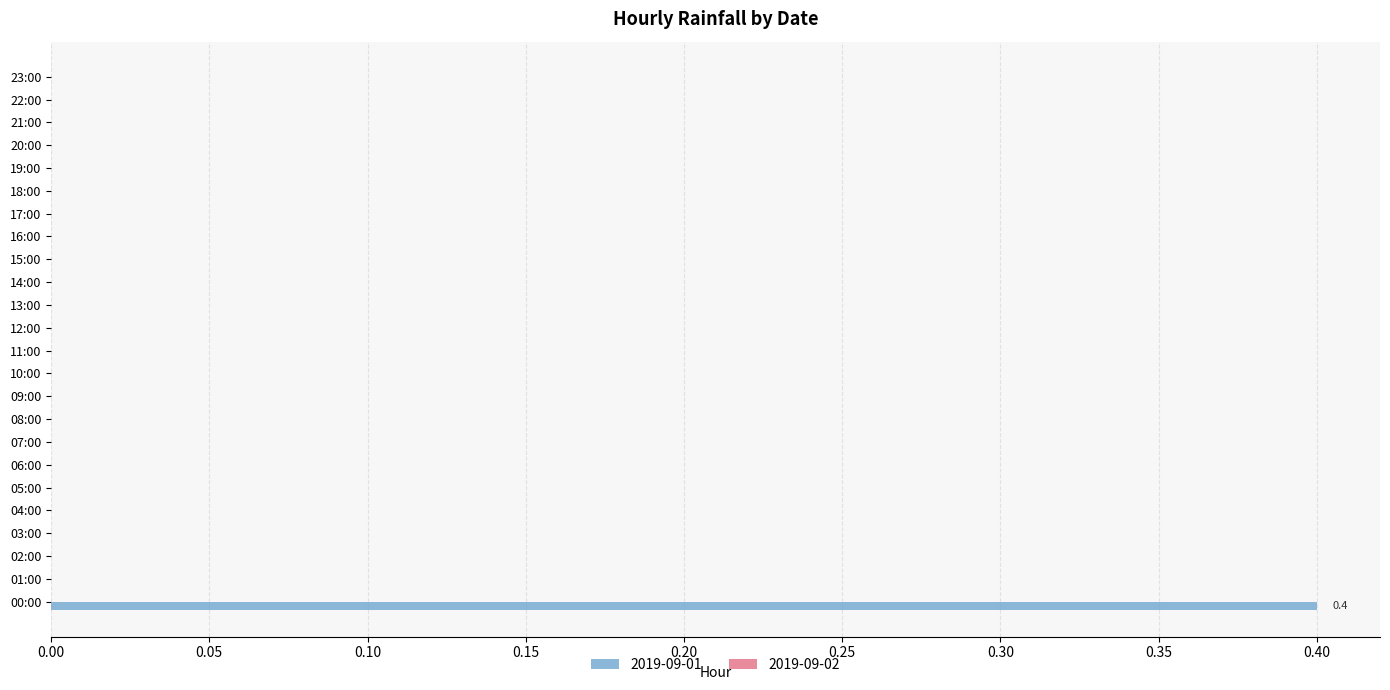

What is the greatest value displayed?

0.4